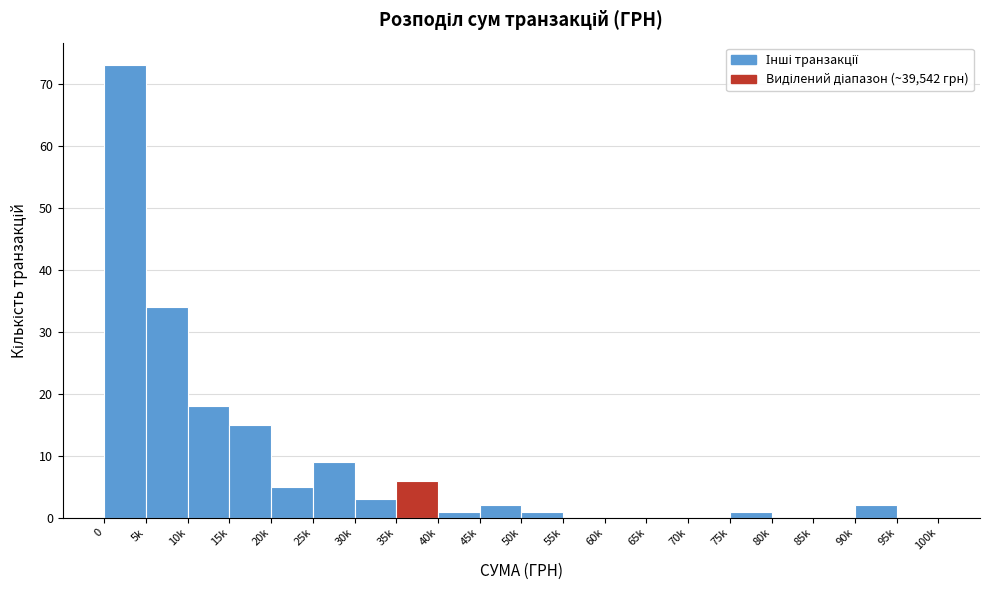

Reading right to left, list all the values displayed in this chart.

95k=0	90k=2	85k=0	80k=0	75k=1	70k=0	65k=0	60k=0	55k=0	50k=1	45k=2	40k=1	35k=6	30k=3	25k=9	20k=5	15k=15	10k=18	5k=34	0=73